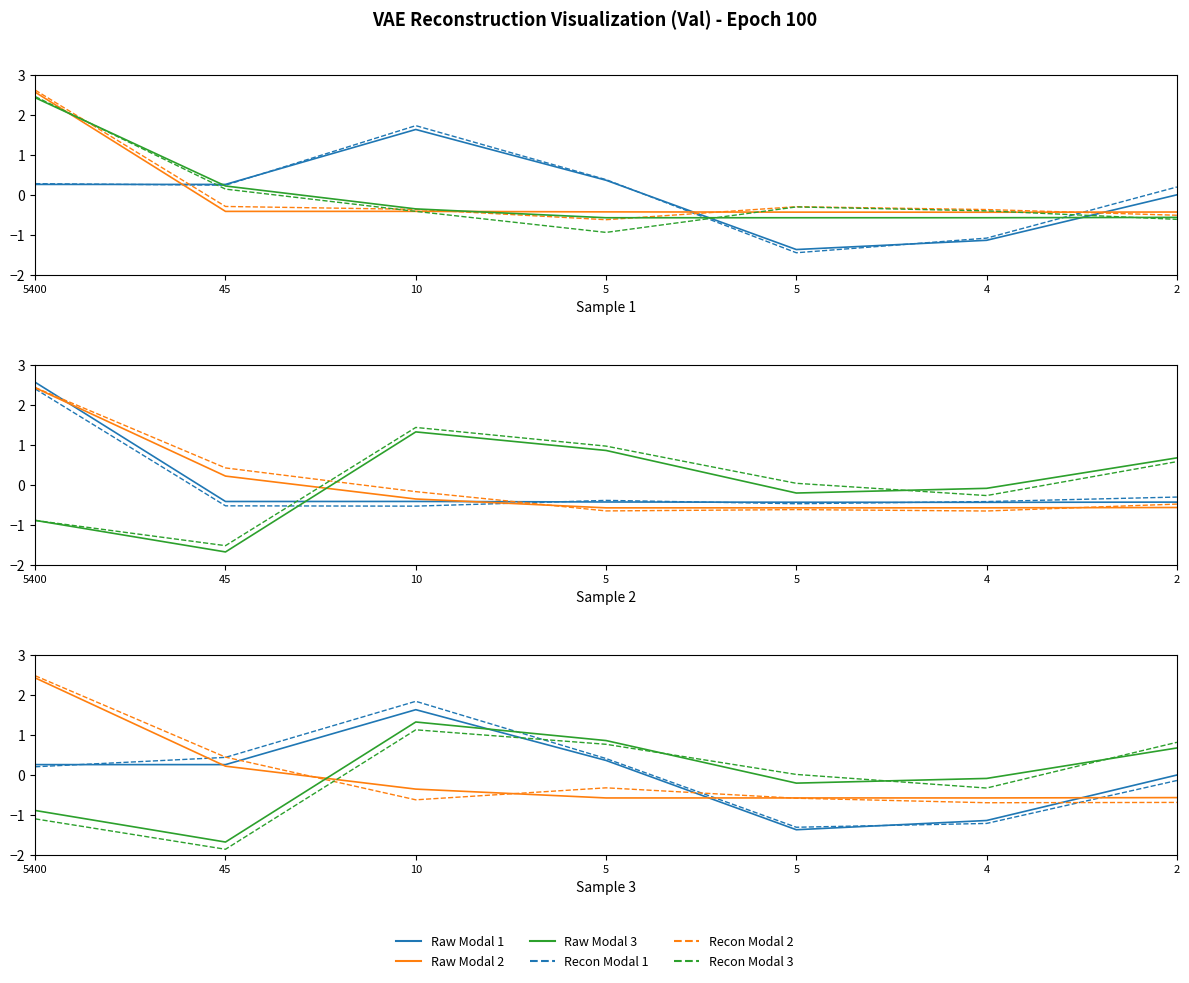

What is the difference between the Raw Modal 3 values at 4 and 5400?

0.8